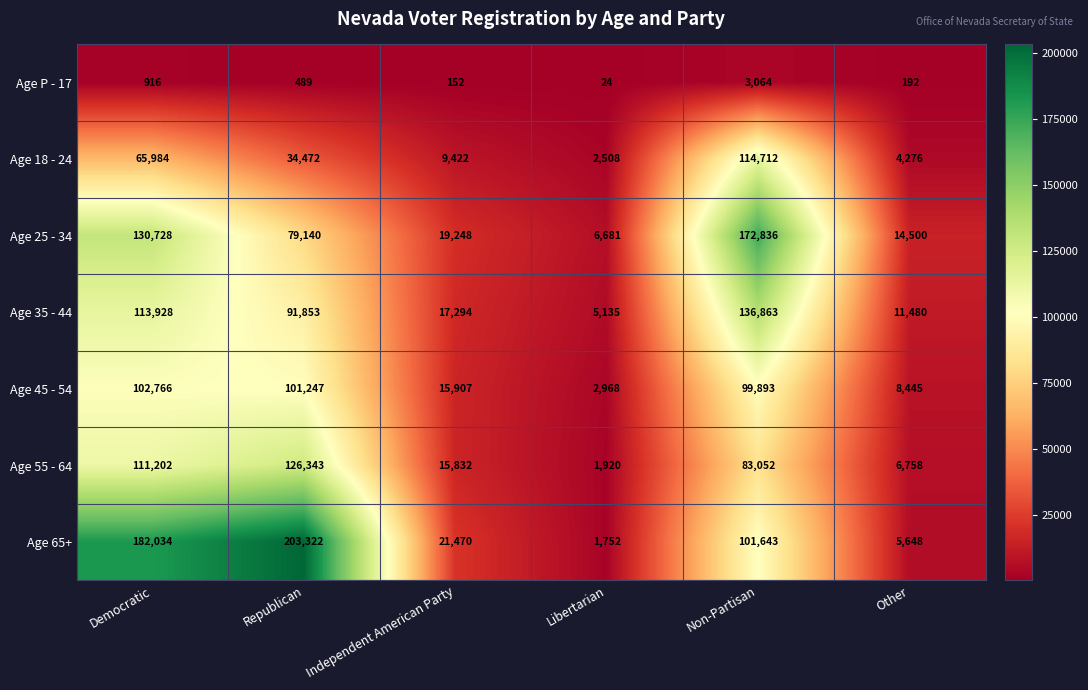

Rank the series at Republican from lowest to highest value.

Age P - 17, Age 18 - 24, Age 25 - 34, Age 35 - 44, Age 45 - 54, Age 55 - 64, Age 65+